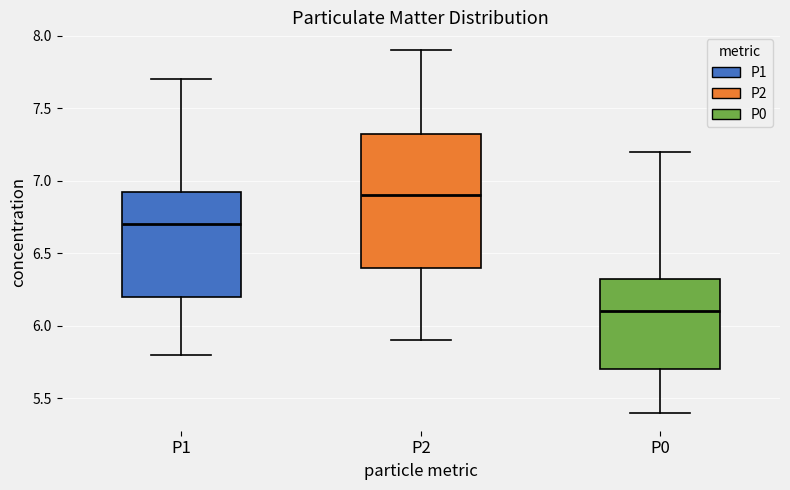

Which box has the lowest median line?

P0